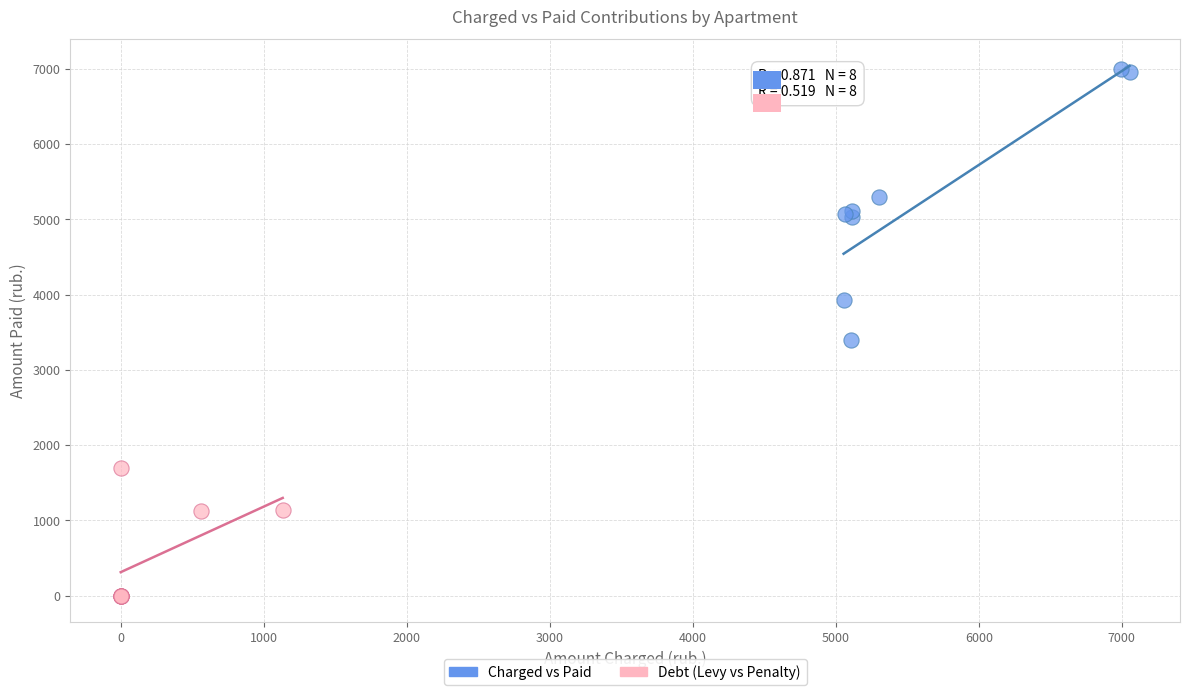

Which series contains the lowest Y value?

Debt (Levy vs Penalty)